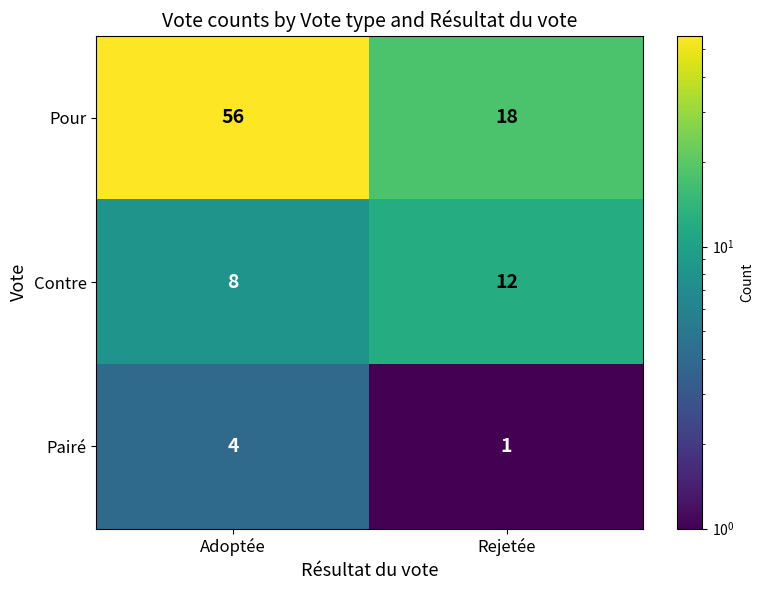

Reading left to right, extract all data points from this chart.

Pour: Adoptée=56	Rejetée=18
Contre: Adoptée=8	Rejetée=12
Pairé: Adoptée=4	Rejetée=1